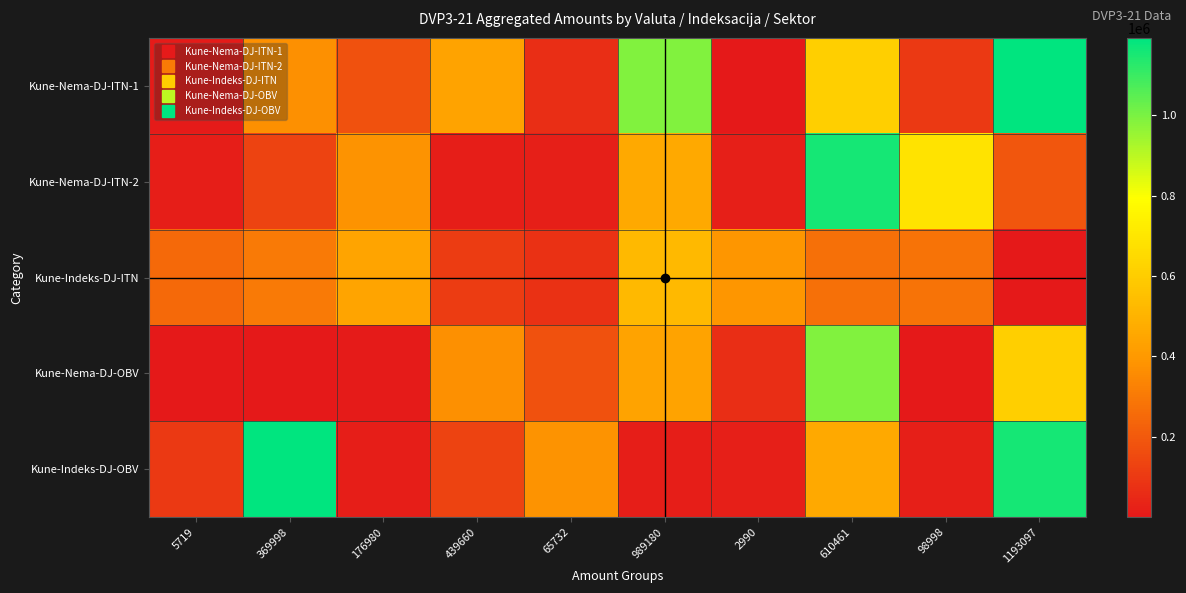

Reading right to left, what are all the values shown in this chart?

Kune-Nema-DJ-ITN-1: 1193097=1193097	98998=98998	610461=610461	2990=2990	989180=989180	65732=65732	439660=439660	176980=176980	369998=369998	5719=5719
Kune-Nema-DJ-ITN-2: 1193097=193929	98998=687897	610461=1156548	2990=22405	989180=464713	65732=19925	439660=14923	176980=381300	369998=131435	5719=14943
Kune-Indeks-DJ-ITN: 1193097=17	98998=282514	610461=274042	2990=387706	989180=526478	65732=74626	439660=109481	176980=447215	369998=305455	5719=248458
Kune-Nema-DJ-OBV: 1193097=610461	98998=2990	610461=989180	2990=65732	989180=439660	65732=176980	439660=369998	176980=5719	369998=17	5719=17
Kune-Indeks-DJ-OBV: 1193097=1156548	98998=22405	610461=464713	2990=19925	989180=14923	65732=381300	439660=131435	176980=14943	369998=1193097	5719=98998